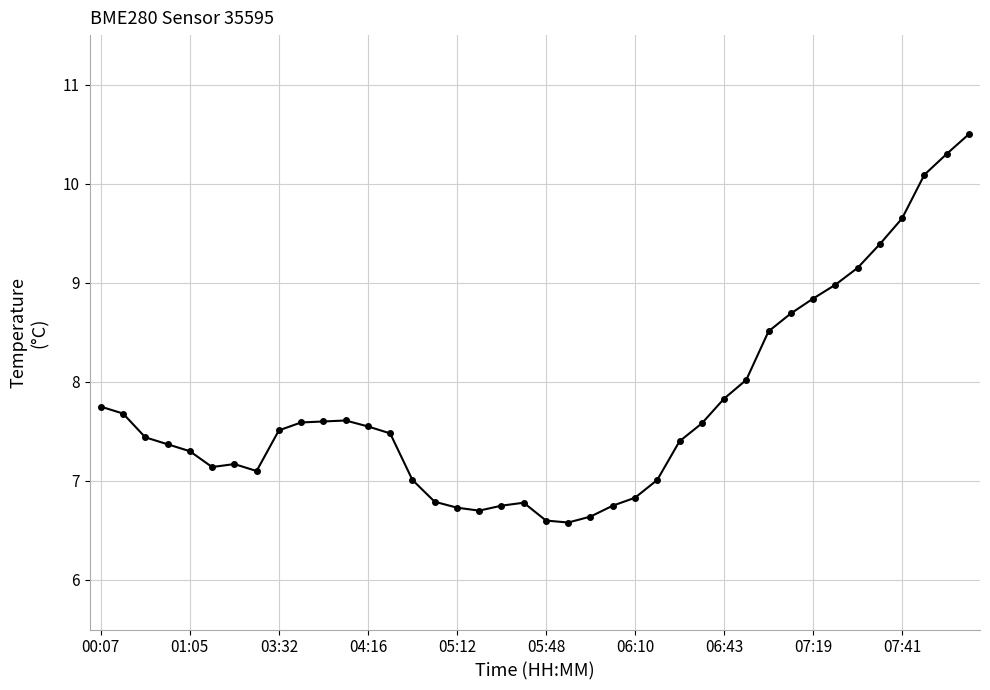

What is the difference between the second highest and second lowest values?

3.7